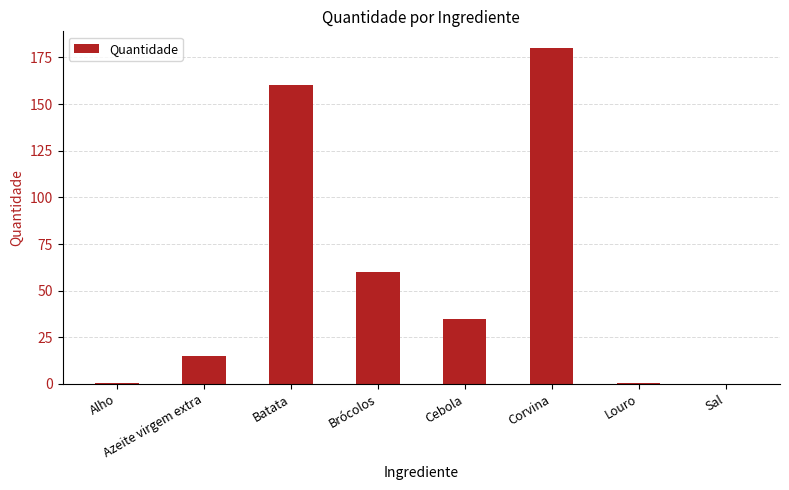

Between Alho and Brócolos, which is larger?

Brócolos